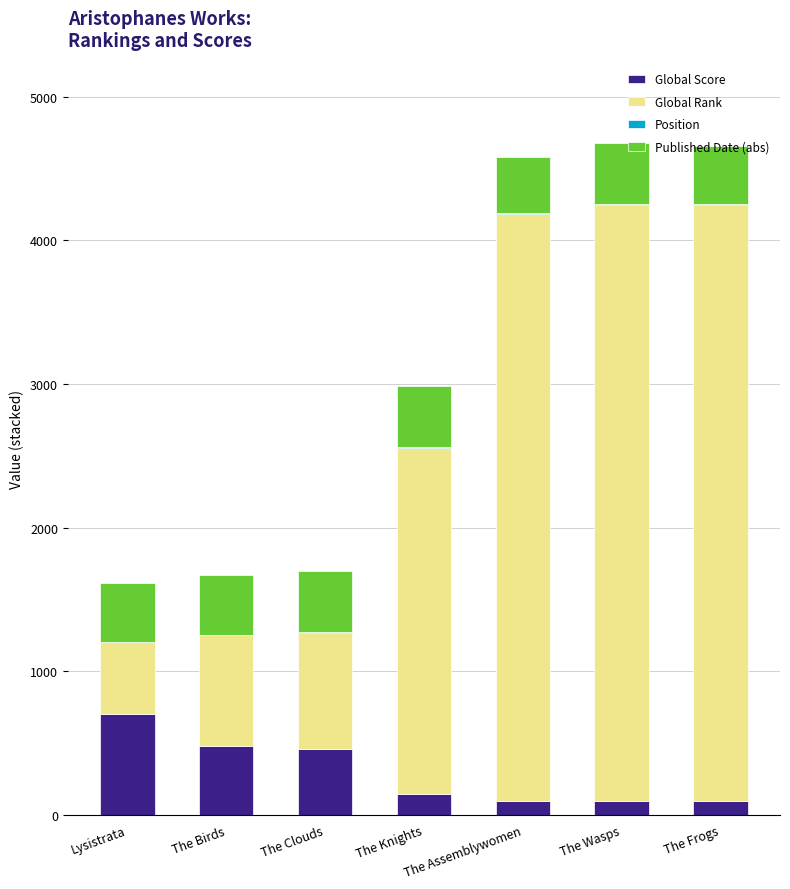

At which label does Global Score reach its peak?

Lysistrata